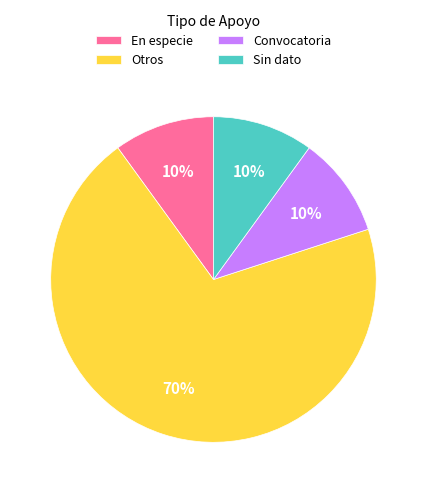

Combined, do Sin dato and Otros account for over 50%?

Yes